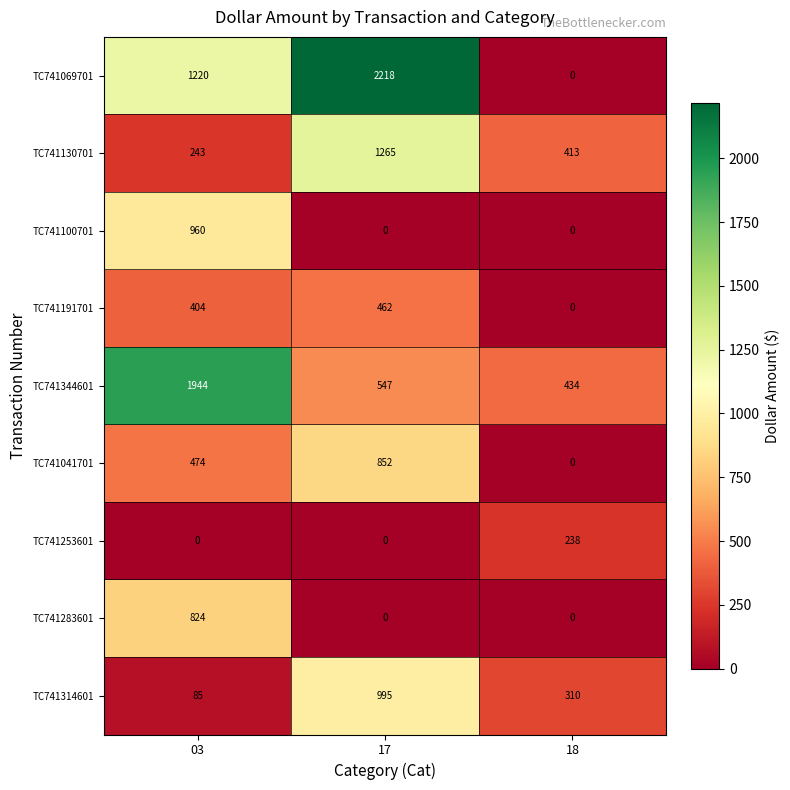

List the series in order of their peak value, highest first.

TC741069701, TC741344601, TC741130701, TC741314601, TC741100701, TC741041701, TC741283601, TC741191701, TC741253601